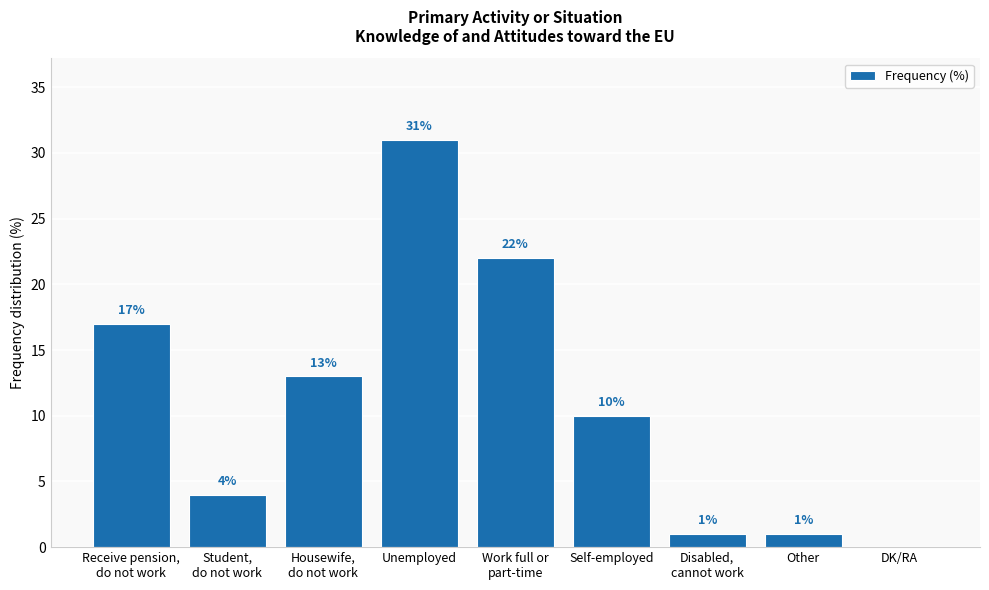

Reading left to right, what are all the values shown in this chart?

Receive pension,
do not work=17	Student,
do not work=4	Housewife,
do not work=13	Unemployed=31	Work full or
part-time=22	Self-employed=10	Disabled,
cannot work=1	Other=1	DK/RA=0